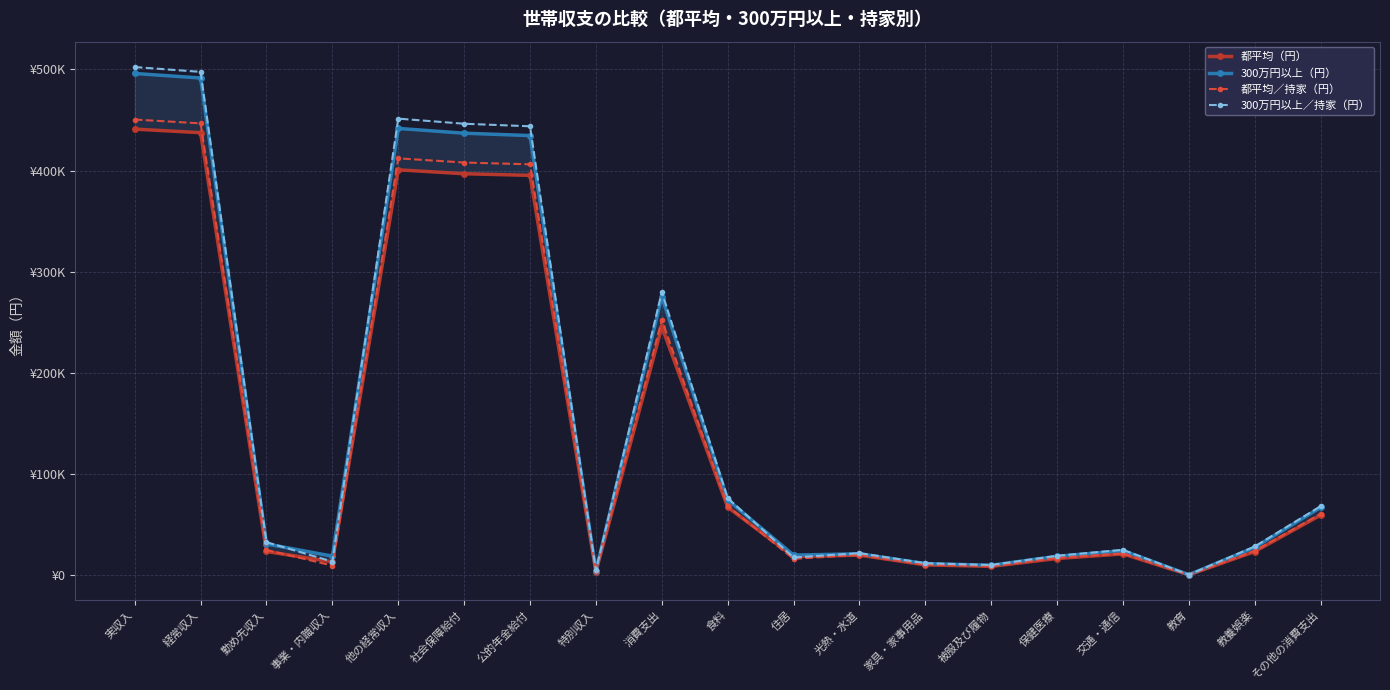

What is the minimum value for 都平均／持家（円）?

456